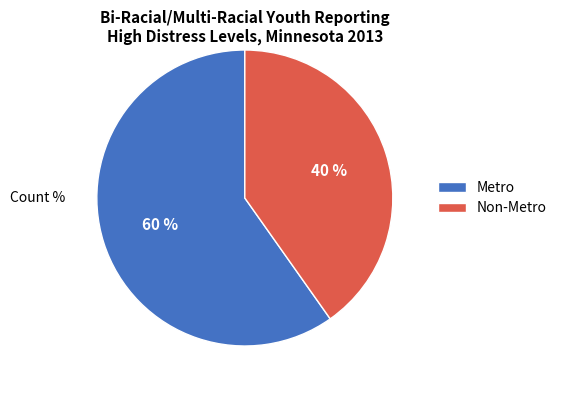

How many slices are in this pie chart?

2